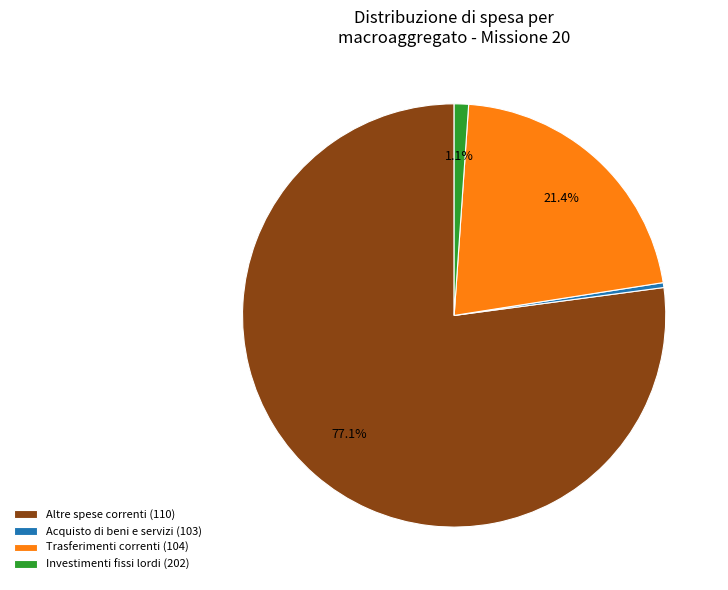

What portion of the pie excludes Investimenti fissi lordi (202)?

98.9%